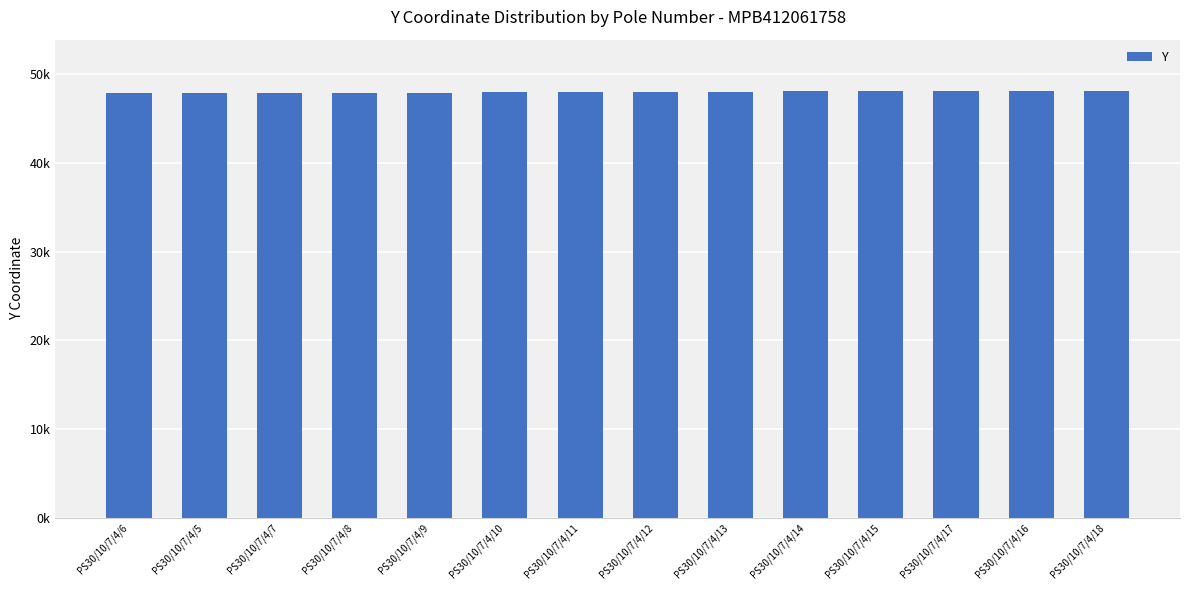

Reading right to left, list all the values displayed in this chart.

PS30/10/7/4/18=48114.6	PS30/10/7/4/16=48088.4	PS30/10/7/4/17=48094.2	PS30/10/7/4/15=48081.9	PS30/10/7/4/14=48050.1	PS30/10/7/4/13=48018.3	PS30/10/7/4/12=47988.8	PS30/10/7/4/11=47959.2	PS30/10/7/4/10=47941.0	PS30/10/7/4/9=47922.2	PS30/10/7/4/8=47903.7	PS30/10/7/4/7=47884.9	PS30/10/7/4/5=47864.2	PS30/10/7/4/6=47866.0